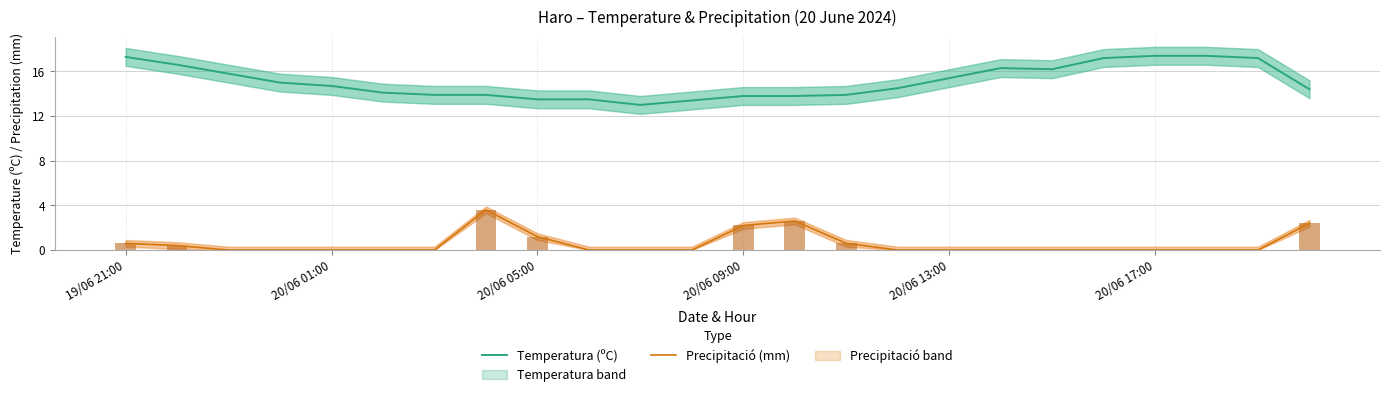

The Precipitació (mm) series shows 1.2 at 9. True or false?

False